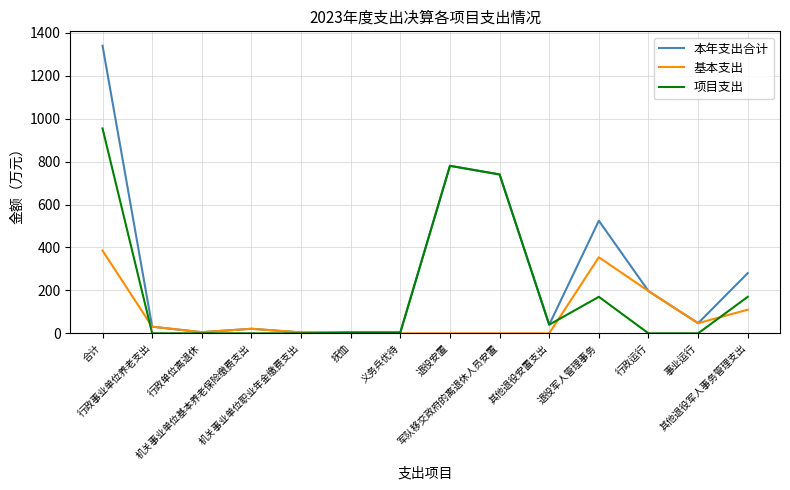

What is the highest value of the 基本支出 series?

385.4